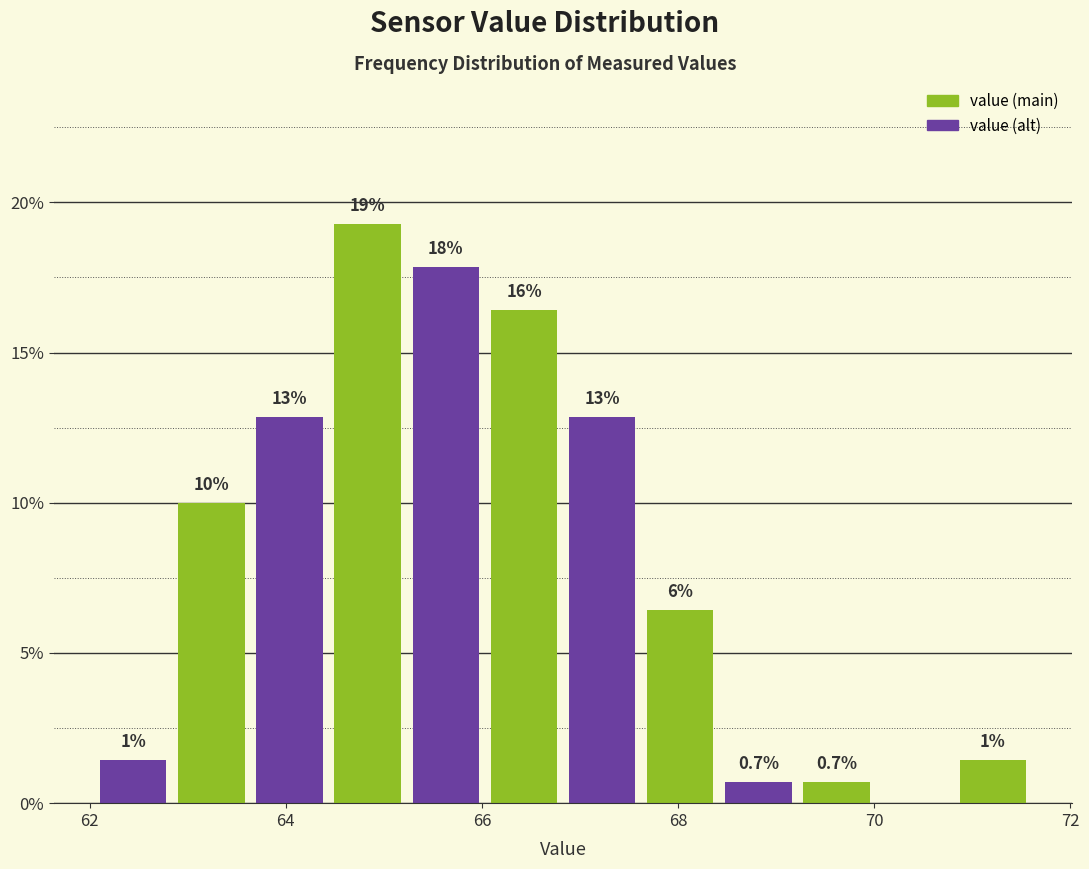

Around what value on the x-axis is the tallest bar? Give the approximate position of its centre, as read against the axis.

64.8